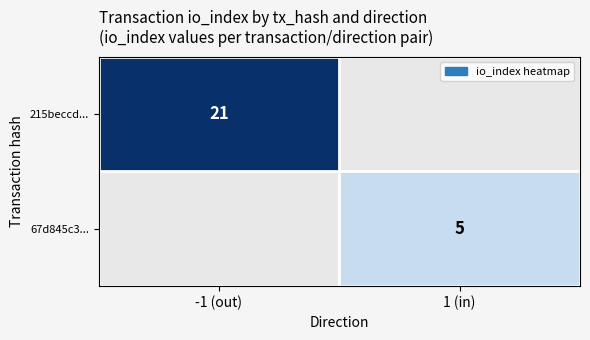

Which label corresponds to the smallest value in the chart?

1 (in)